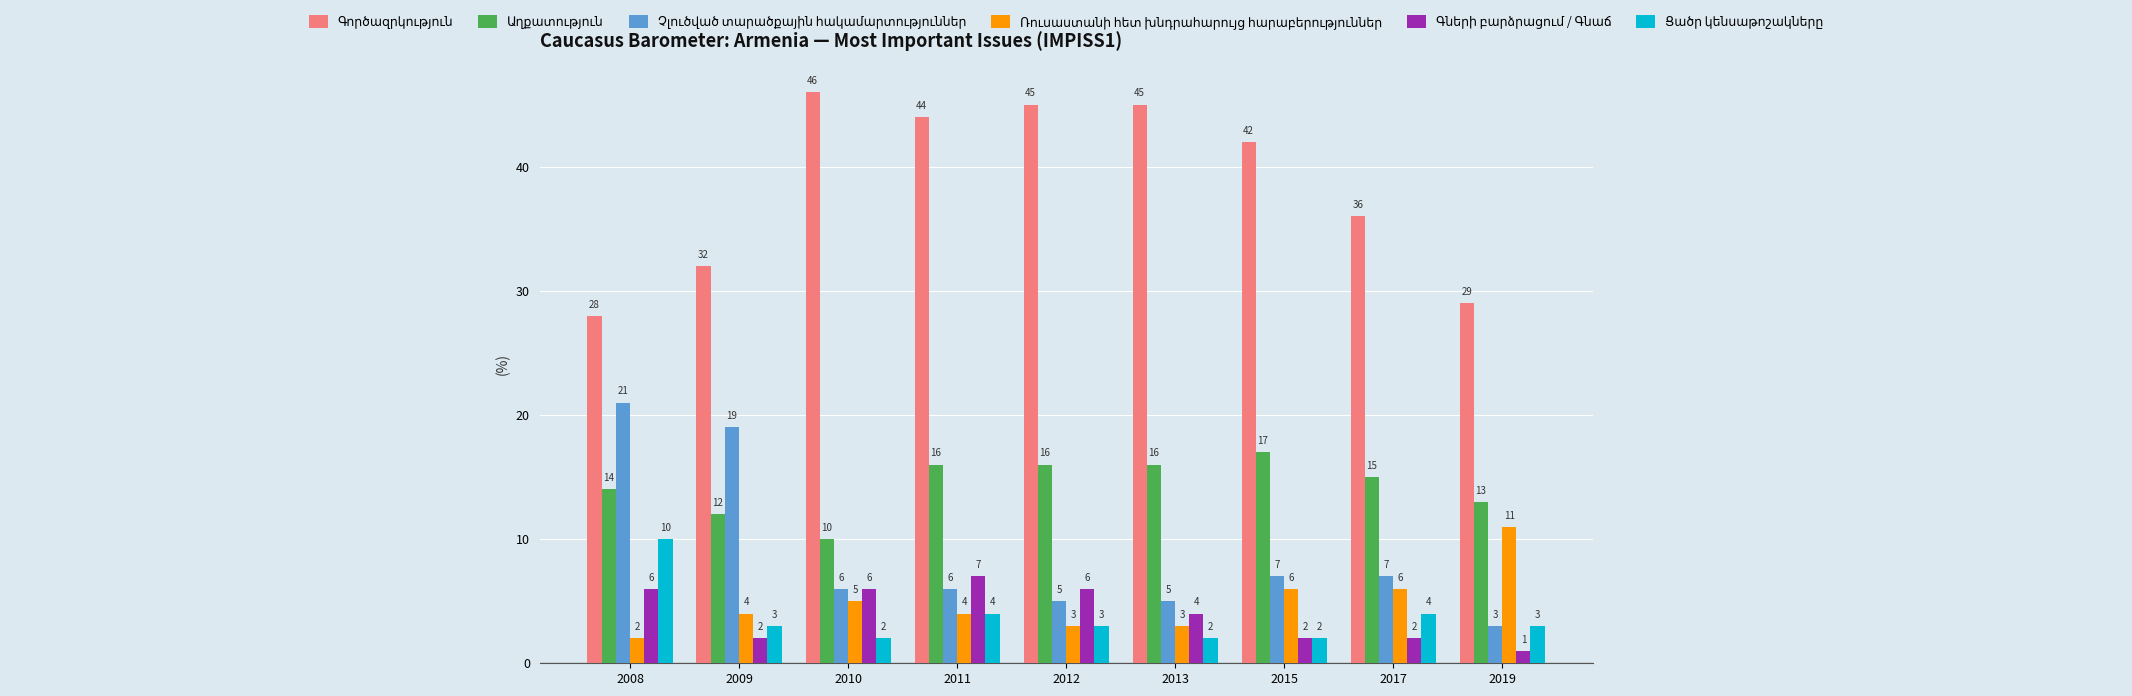

Which category has the highest value across all series?

2010